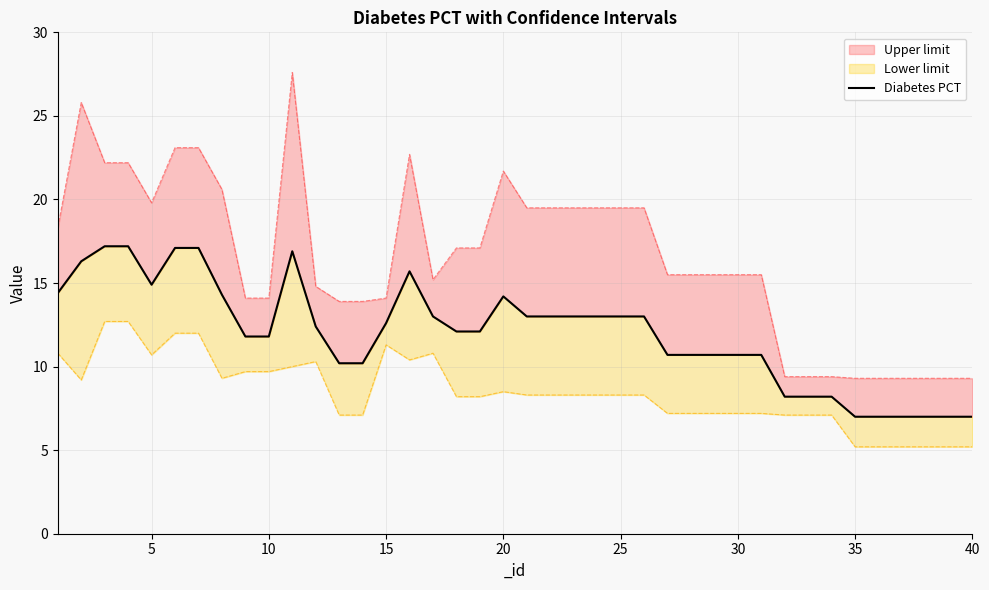

Is it true that the value at 31 is 13.7?

False